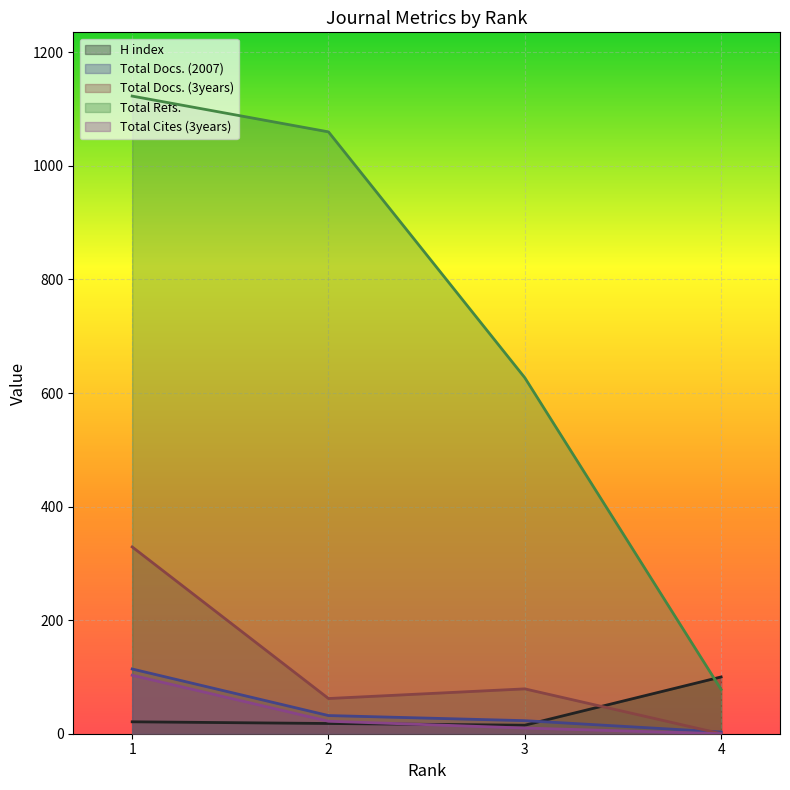

The Total Cites (3years) series shows 103 at 1. True or false?

True